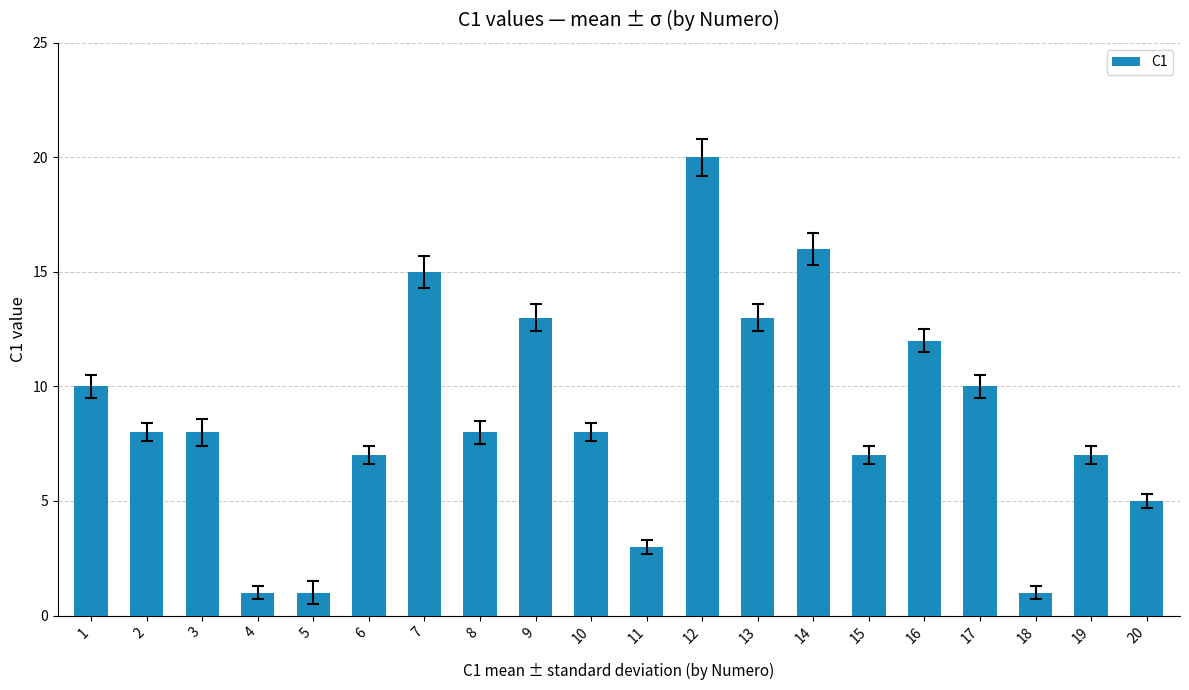

Is it true that the value at 2 is 3?

False